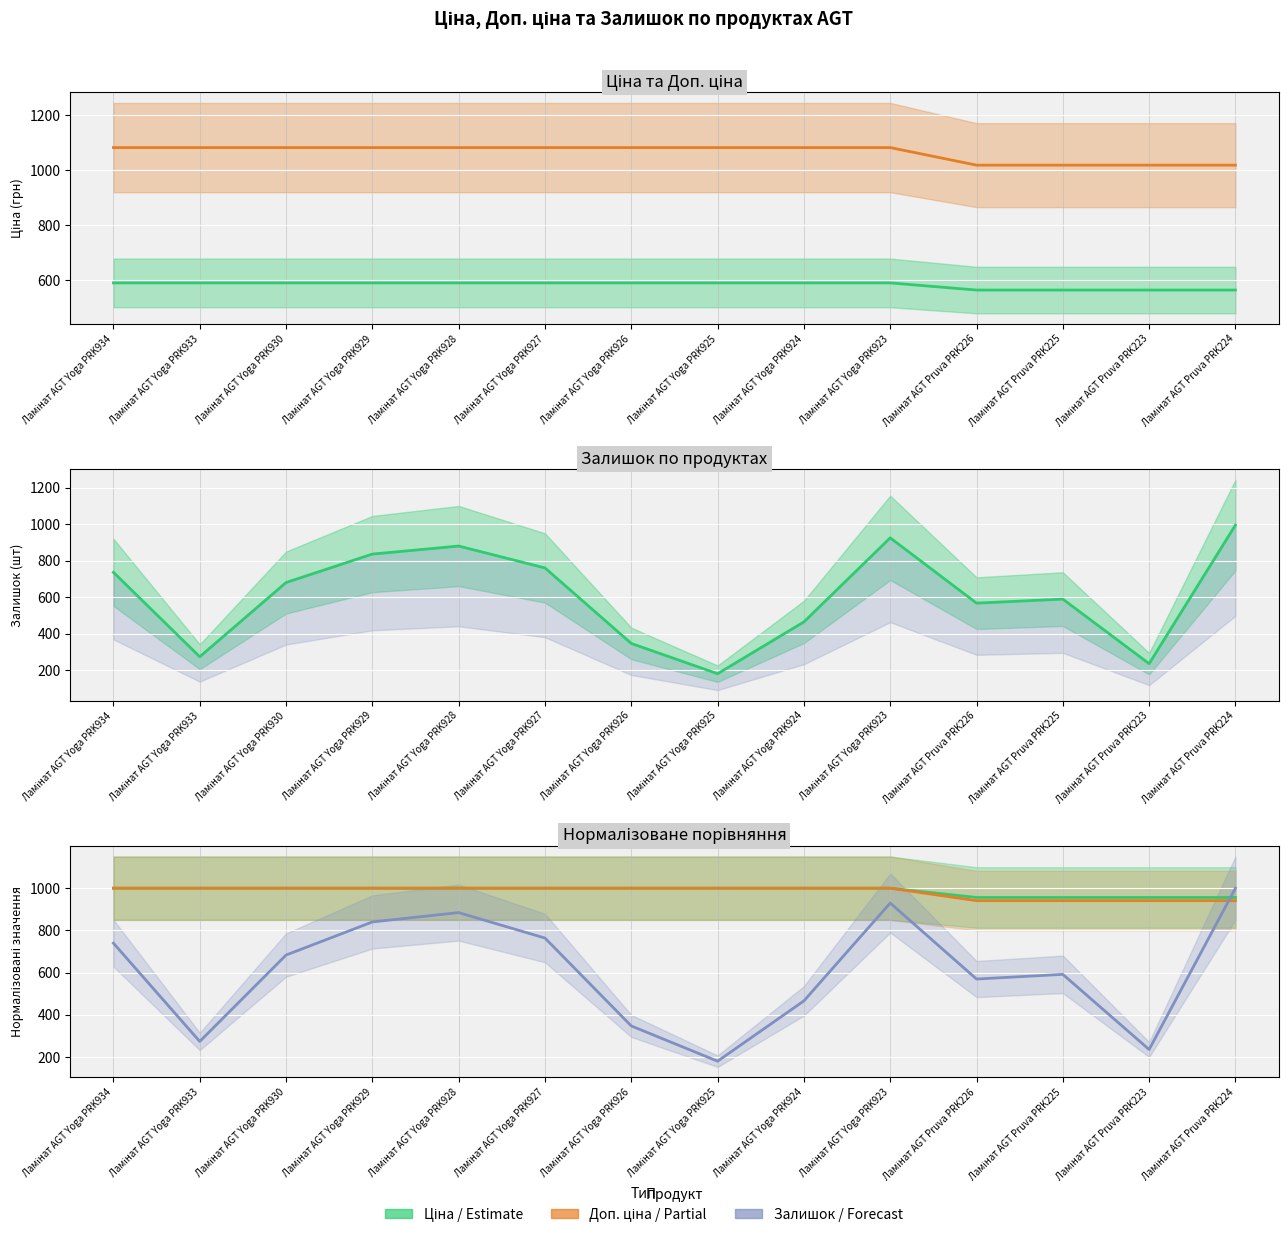

Reading left to right, transcribe all the data shown in this chart.

Ціна: 589.9	589.9	589.9	589.9	589.9	589.9	589.9	589.9	589.9	589.9	564.0	564.0	564.0	564.0
Доп. ціна: 1081.7	1081.7	1081.7	1081.7	1081.7	1081.7	1081.7	1081.7	1081.7	1081.7	1017.8	1017.8	1017.8	1017.8
Залишок: 736.0	273.0	680.0	836.0	880.0	760.0	346.0	180.0	464.0	925.0	567.0	589.0	235.0	995.0